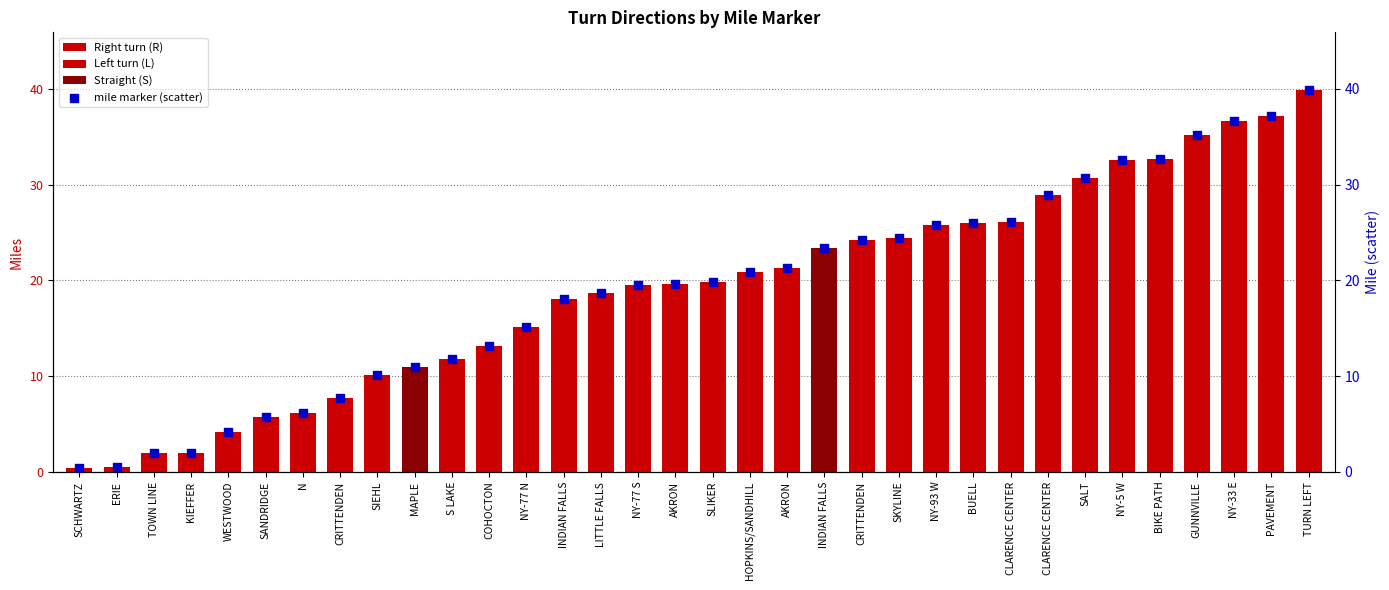

Which has a higher value, CRITTENDEN or N?

CRITTENDEN